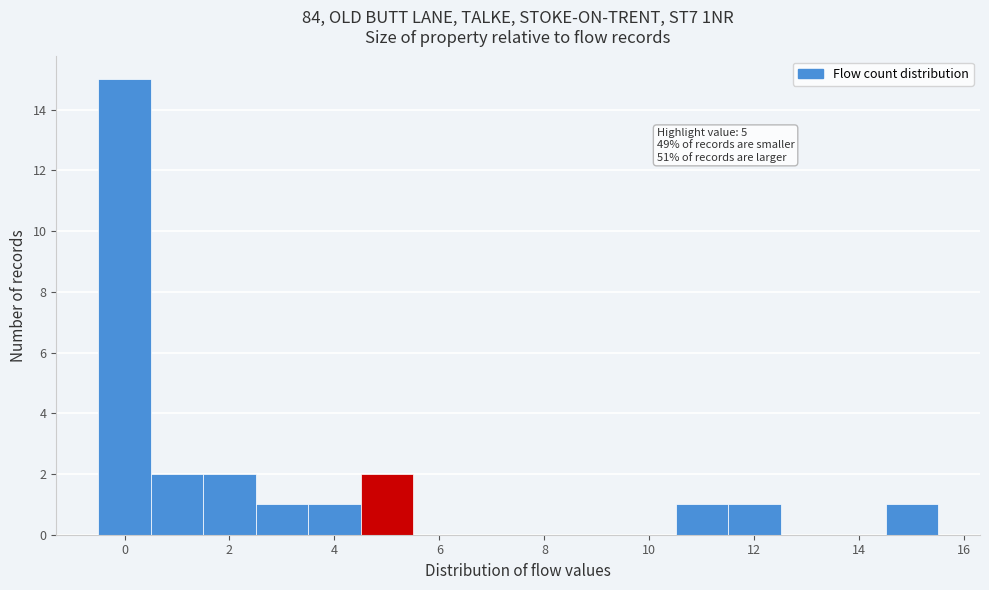

Which range on the x-axis has the tallest bar?

-0.5 to 0.5